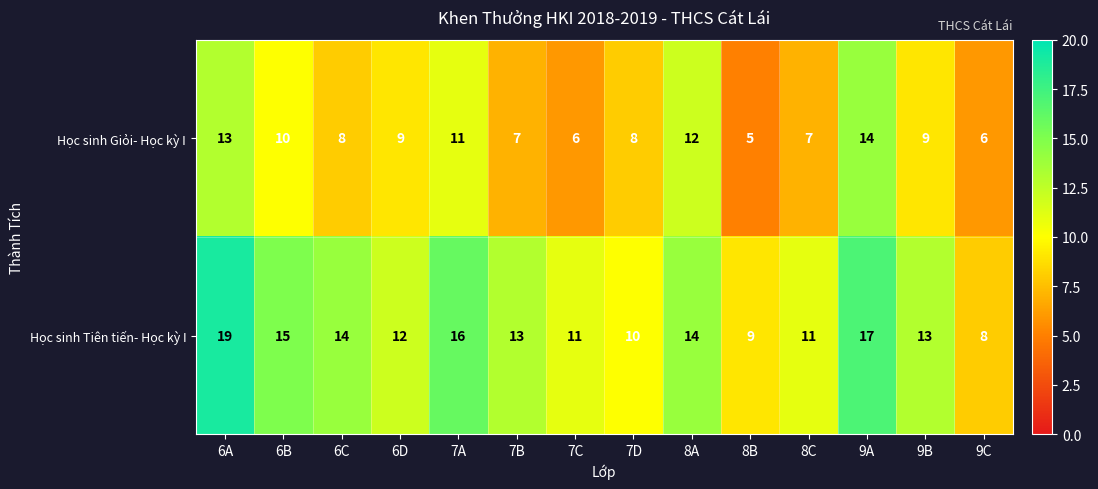

Is the value of Học sinh Tiên tiến- Học kỳ I at 7C greater than the value of Học sinh Giỏi- Học kỳ I at 8C?

Yes